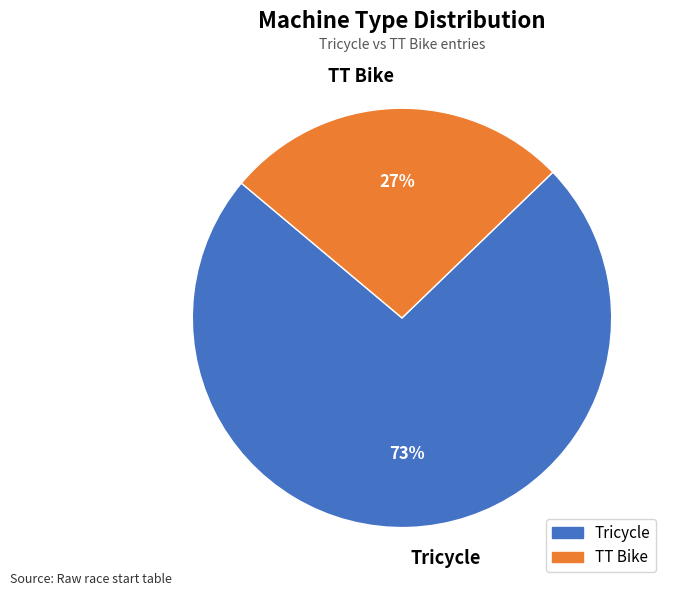

To the nearest percent, what is the combined percentage of Tricycle and TT Bike?

100%